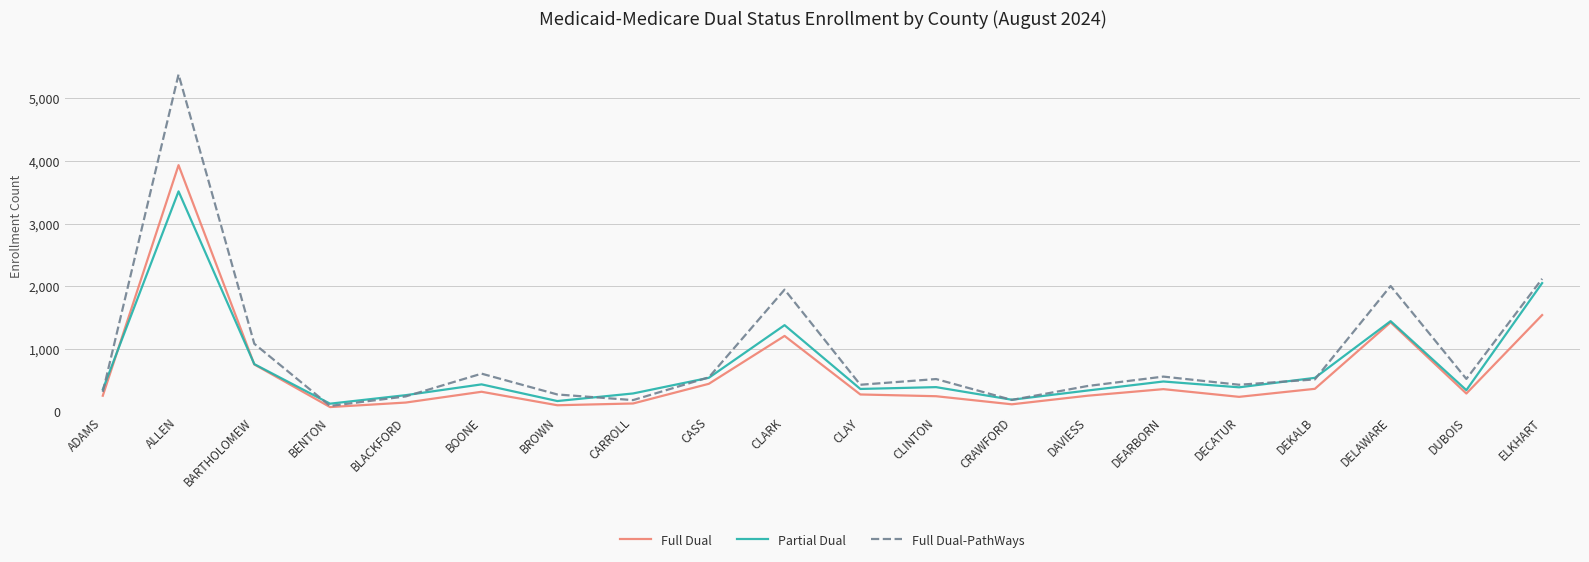

At which category is the sum across all series the highest?

ALLEN